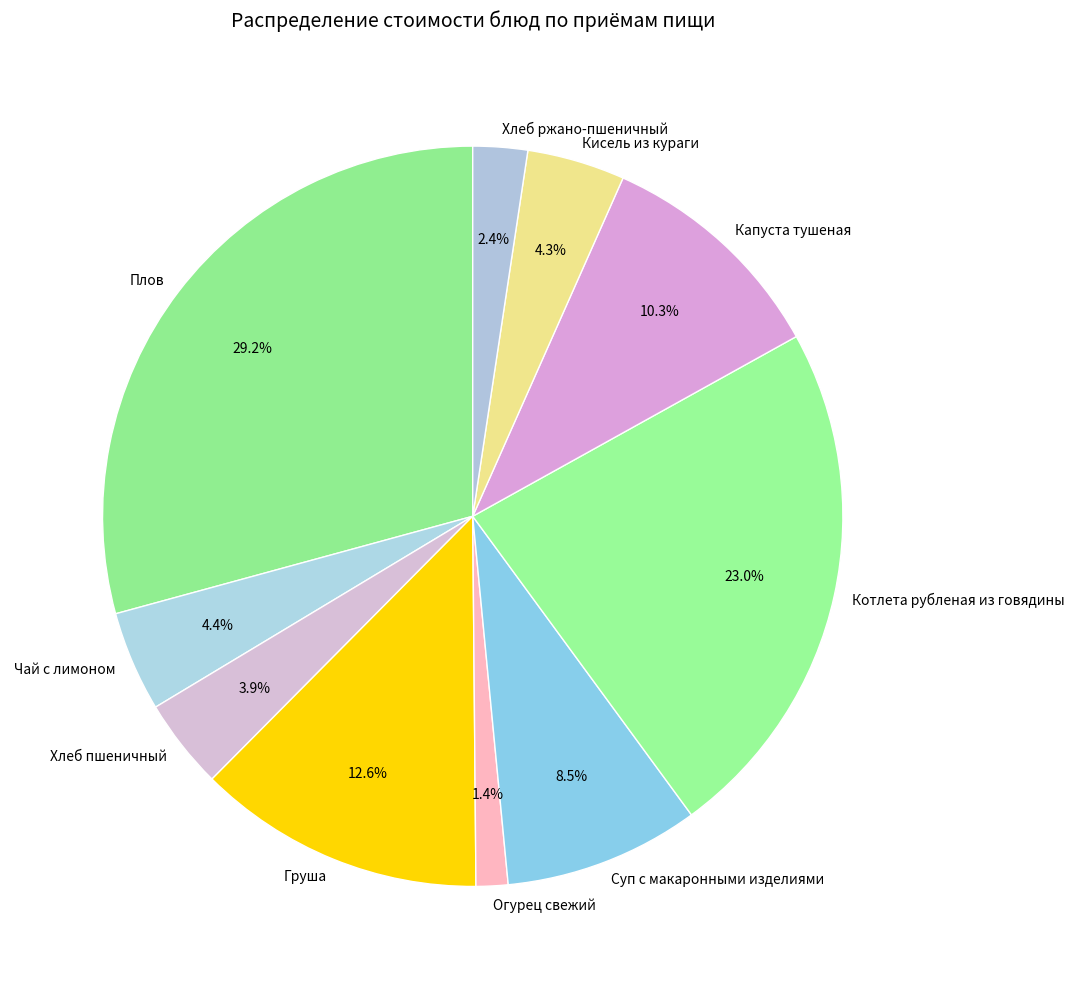

What percentage is the Хлеб пшеничный slice, to the nearest percent?

4%